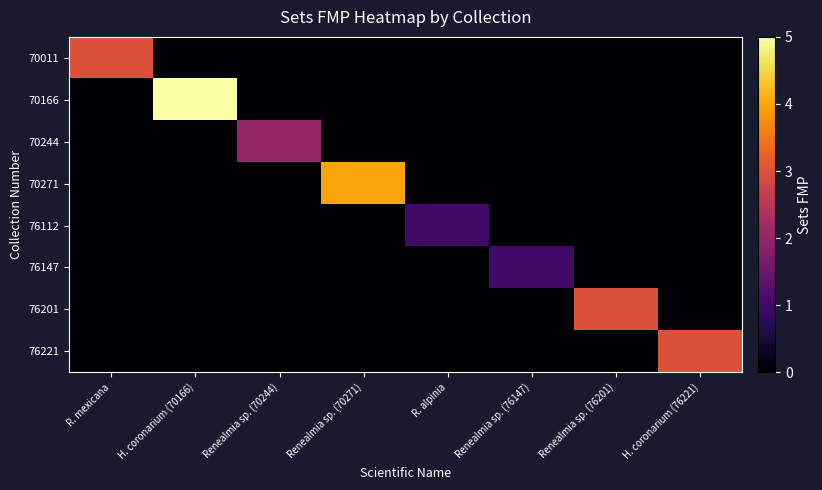

Reading left to right, list all the values displayed in this chart.

70011: R. mexicana=3	H. coronarium (70166)=0	Renealmia sp. (70244)=0	Renealmia sp. (70271)=0	R. alpinia=0	Renealmia sp. (76147)=0	Renealmia sp. (76201)=0	H. coronarium (76221)=0
70166: R. mexicana=0	H. coronarium (70166)=5	Renealmia sp. (70244)=0	Renealmia sp. (70271)=0	R. alpinia=0	Renealmia sp. (76147)=0	Renealmia sp. (76201)=0	H. coronarium (76221)=0
70244: R. mexicana=0	H. coronarium (70166)=0	Renealmia sp. (70244)=2	Renealmia sp. (70271)=0	R. alpinia=0	Renealmia sp. (76147)=0	Renealmia sp. (76201)=0	H. coronarium (76221)=0
70271: R. mexicana=0	H. coronarium (70166)=0	Renealmia sp. (70244)=0	Renealmia sp. (70271)=4	R. alpinia=0	Renealmia sp. (76147)=0	Renealmia sp. (76201)=0	H. coronarium (76221)=0
76112: R. mexicana=0	H. coronarium (70166)=0	Renealmia sp. (70244)=0	Renealmia sp. (70271)=0	R. alpinia=1	Renealmia sp. (76147)=0	Renealmia sp. (76201)=0	H. coronarium (76221)=0
76147: R. mexicana=0	H. coronarium (70166)=0	Renealmia sp. (70244)=0	Renealmia sp. (70271)=0	R. alpinia=0	Renealmia sp. (76147)=1	Renealmia sp. (76201)=0	H. coronarium (76221)=0
76201: R. mexicana=0	H. coronarium (70166)=0	Renealmia sp. (70244)=0	Renealmia sp. (70271)=0	R. alpinia=0	Renealmia sp. (76147)=0	Renealmia sp. (76201)=3	H. coronarium (76221)=0
76221: R. mexicana=0	H. coronarium (70166)=0	Renealmia sp. (70244)=0	Renealmia sp. (70271)=0	R. alpinia=0	Renealmia sp. (76147)=0	Renealmia sp. (76201)=0	H. coronarium (76221)=3